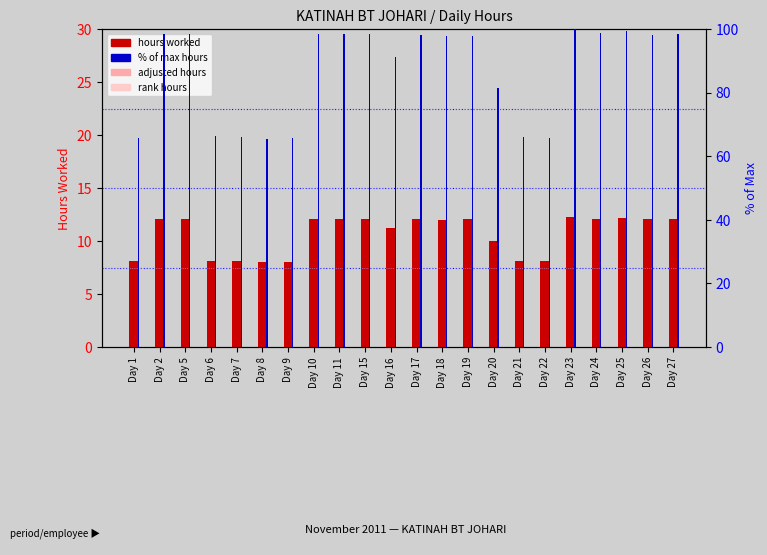

What is the value of the rank hours bar at the 15th from the left?

7.5